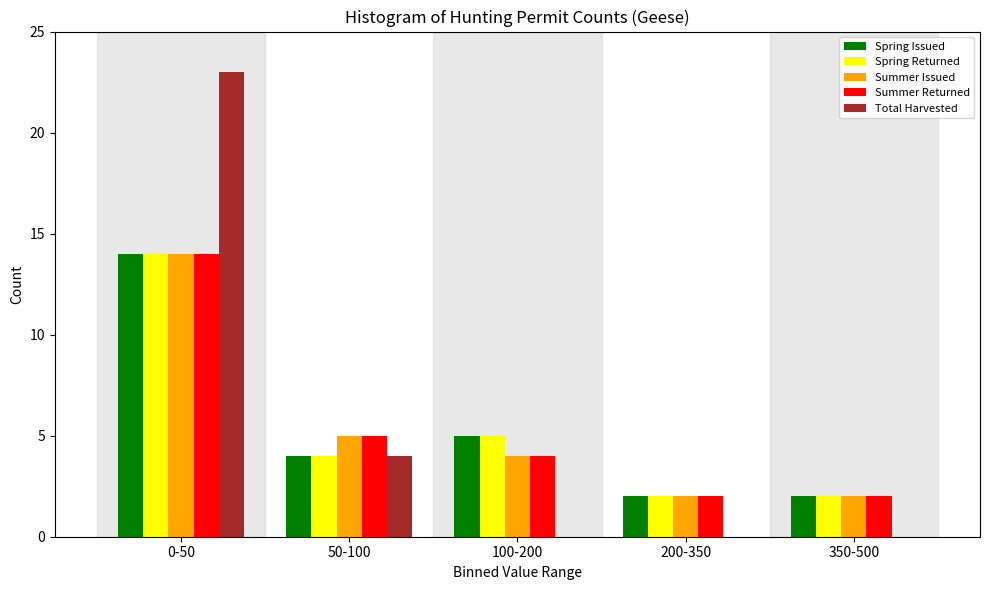

Reading right to left, extract all data points from this chart.

Spring Issued: 350-500=2	200-350=2	100-200=5	50-100=4	0-50=14
Spring Returned: 350-500=2	200-350=2	100-200=5	50-100=4	0-50=14
Summer Issued: 350-500=2	200-350=2	100-200=4	50-100=5	0-50=14
Summer Returned: 350-500=2	200-350=2	100-200=4	50-100=5	0-50=14
Total Harvested: 350-500=0	200-350=0	100-200=0	50-100=4	0-50=23